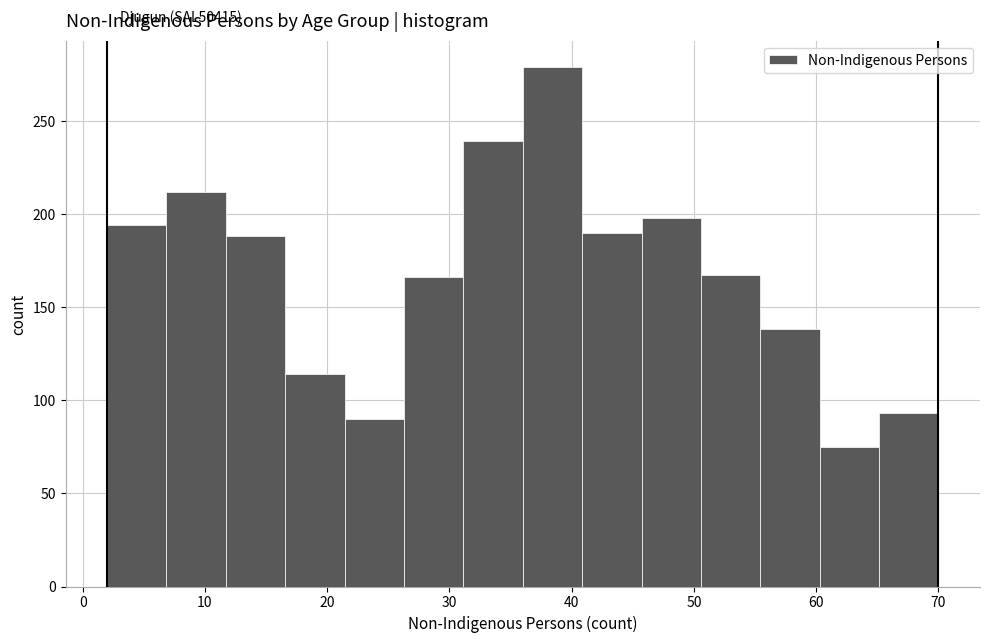

Which range on the x-axis has the tallest bar?

36 to 41